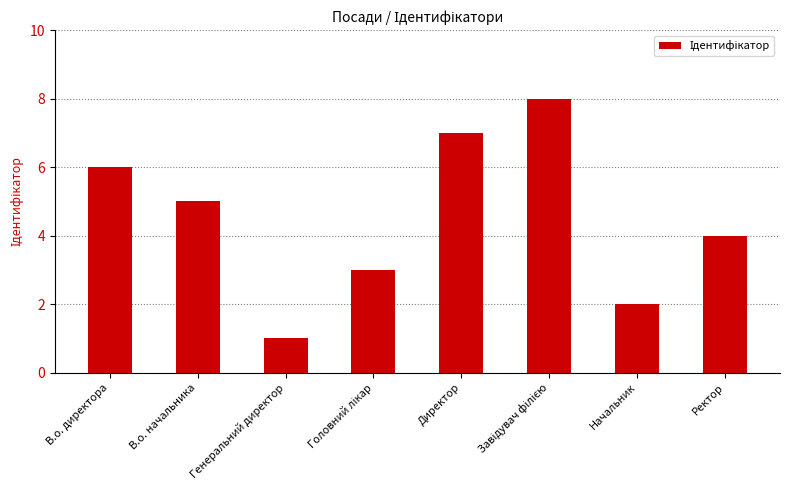

What is the greatest value displayed?

8